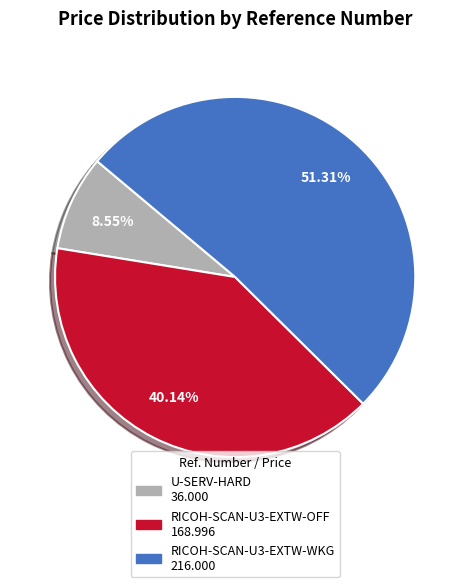

Is it true that RICOH-SCAN-U3-EXTW-WKG is 51% of the pie?

True